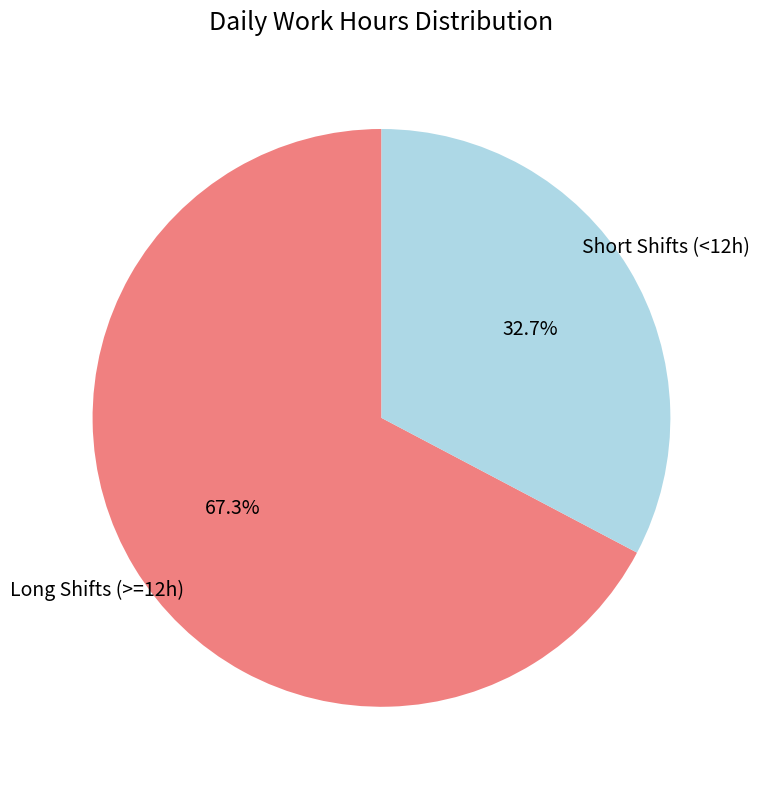

Is there a majority slice in this chart?

Yes